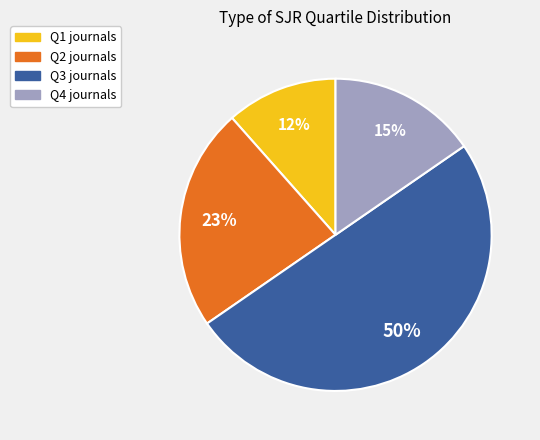

Combined, do Q4 and Q3 account for over 50%?

Yes